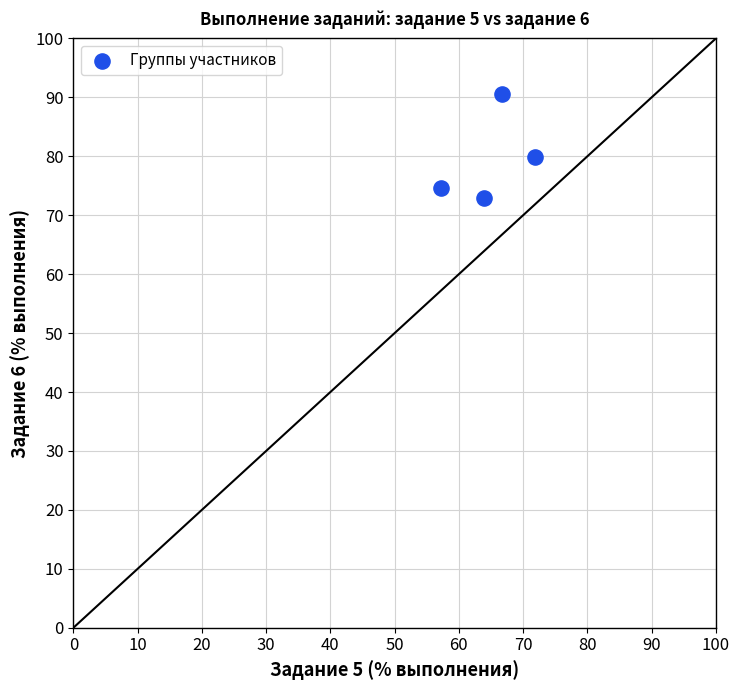

What is the range of Y values (max minus min)?

17.6